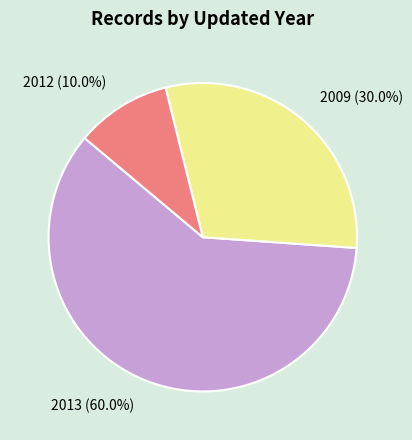

To the nearest percent, what is the difference between the largest and smallest slice percentages?

50%